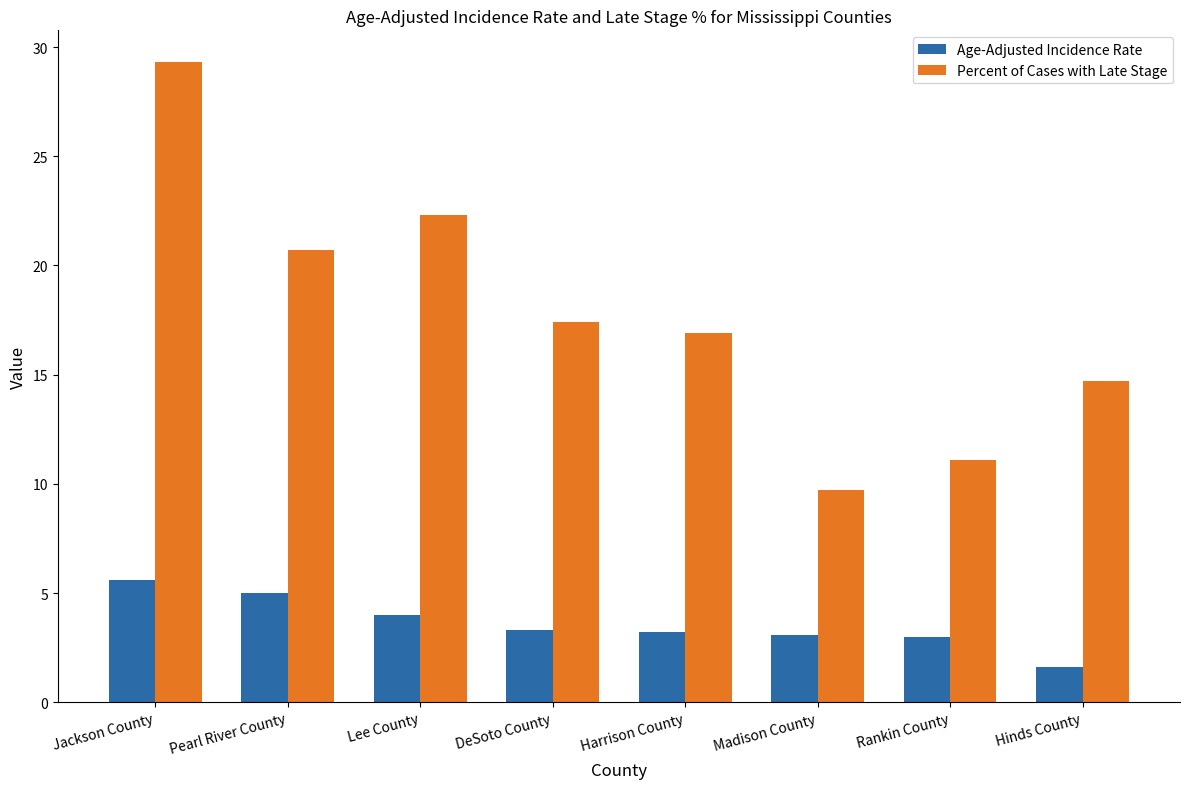

What is the label of the 2nd bar from the left?

Pearl River County